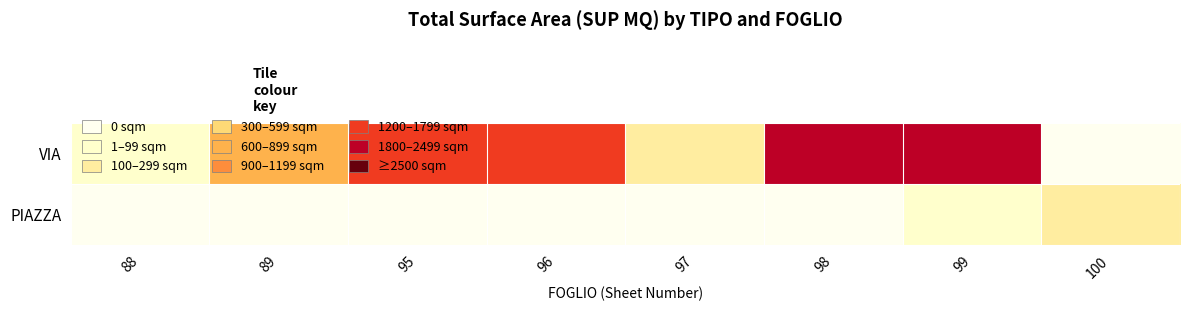

Which series has the largest range (max minus min)?

VIA